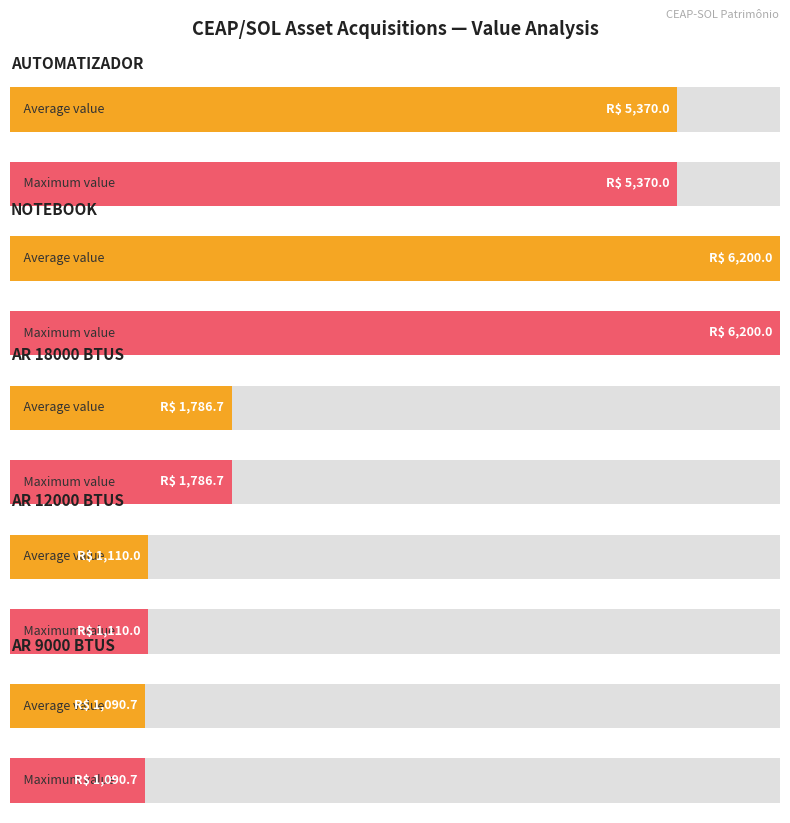

Which category has the highest value across all series?

NOTEBOOK